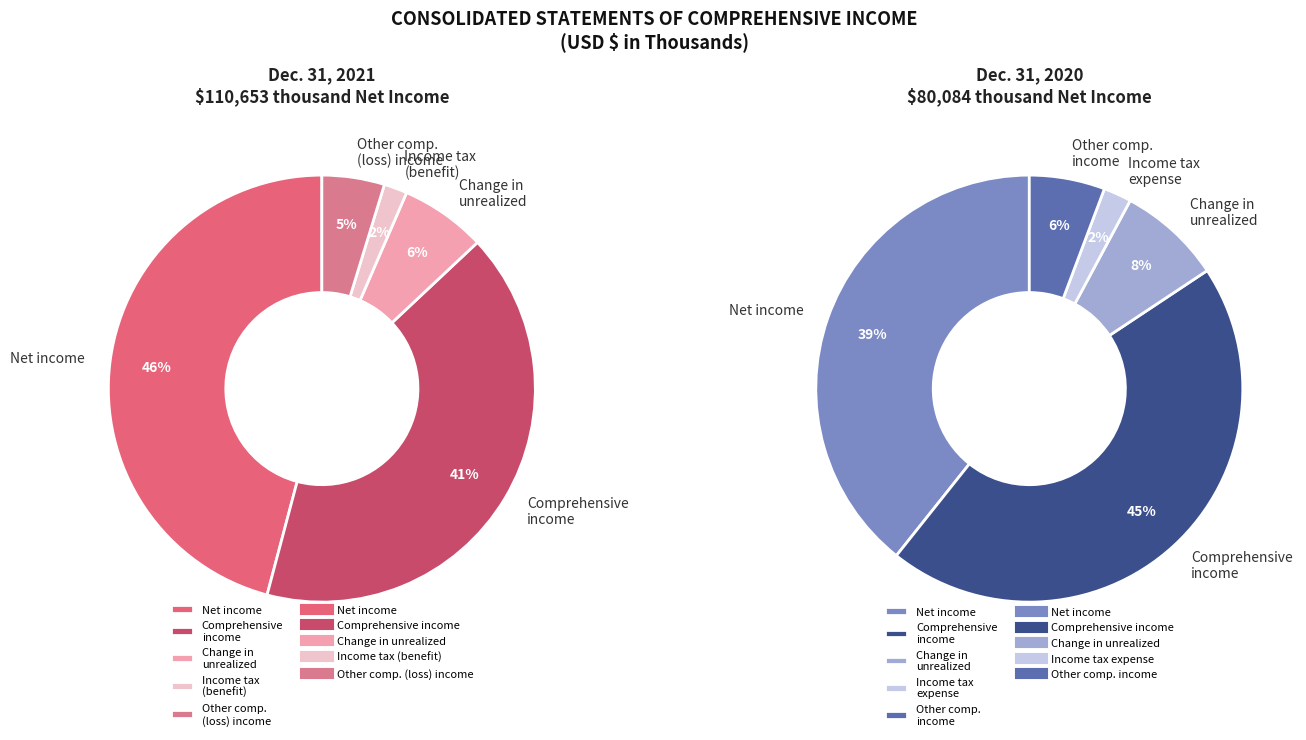

Which series has the largest range (max minus min)?

Net income